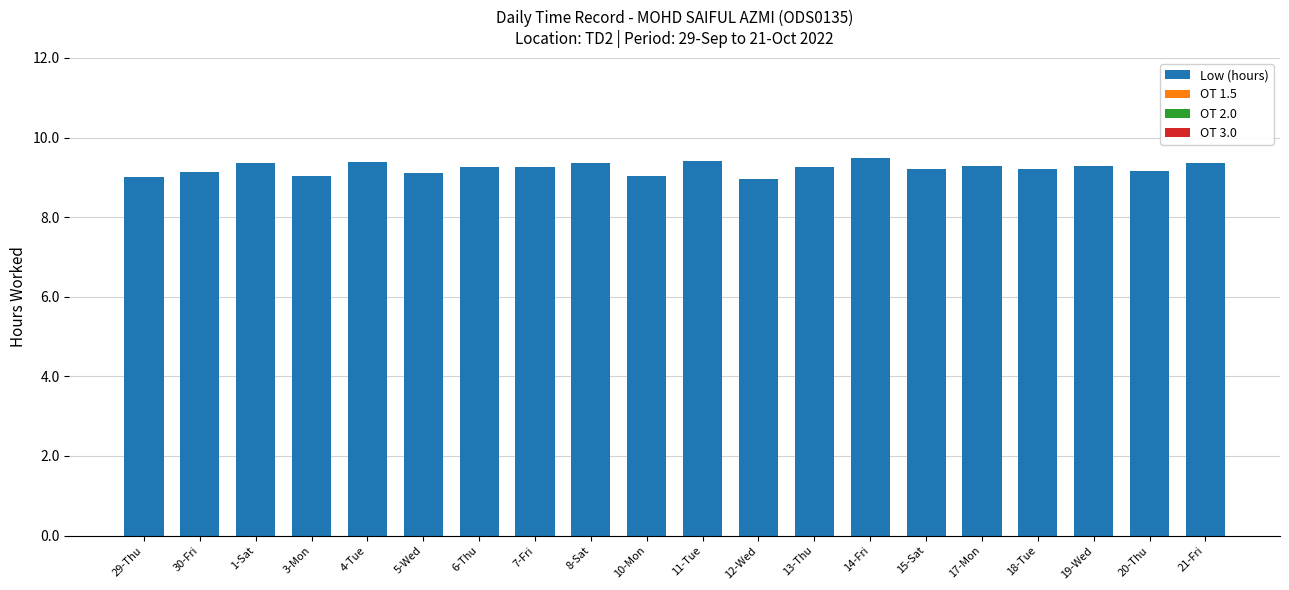

What is the greatest value displayed?

9.5